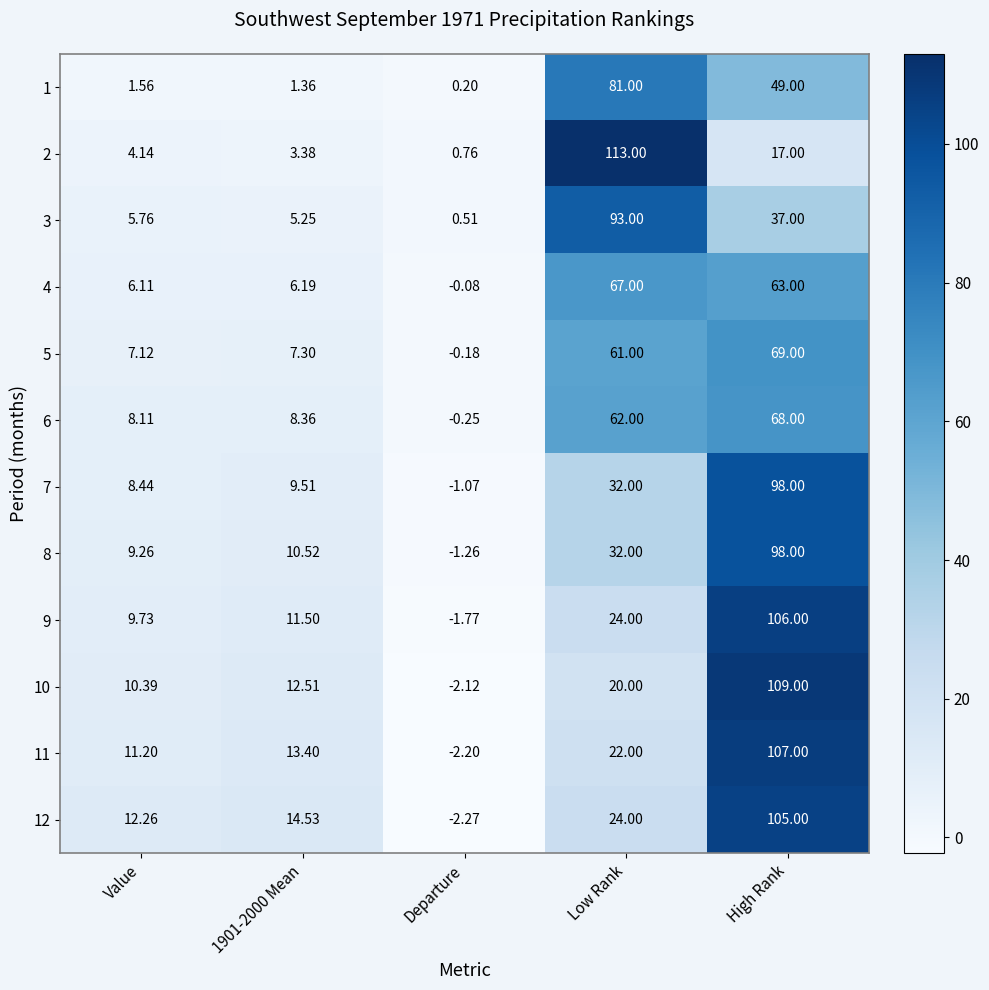

At which category is the sum across all series the highest?

High Rank